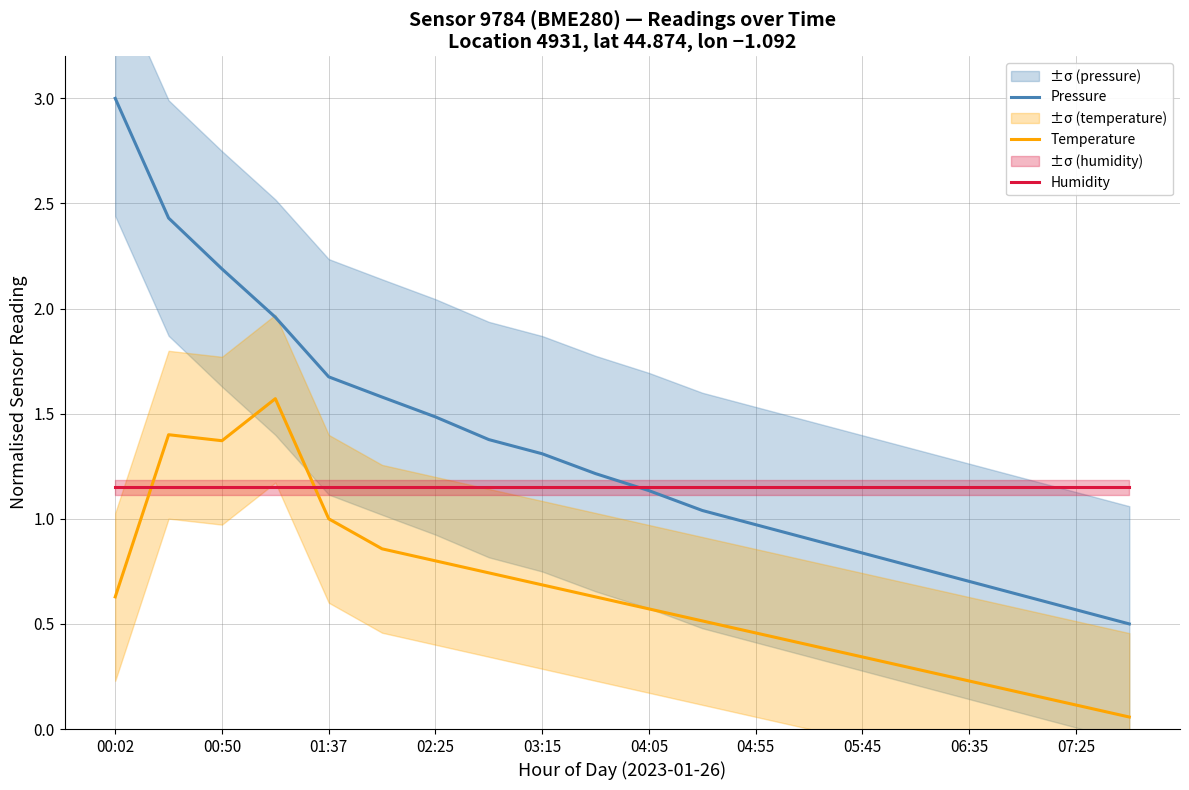

True or false: Pressure and Temperature cross at least once.

False